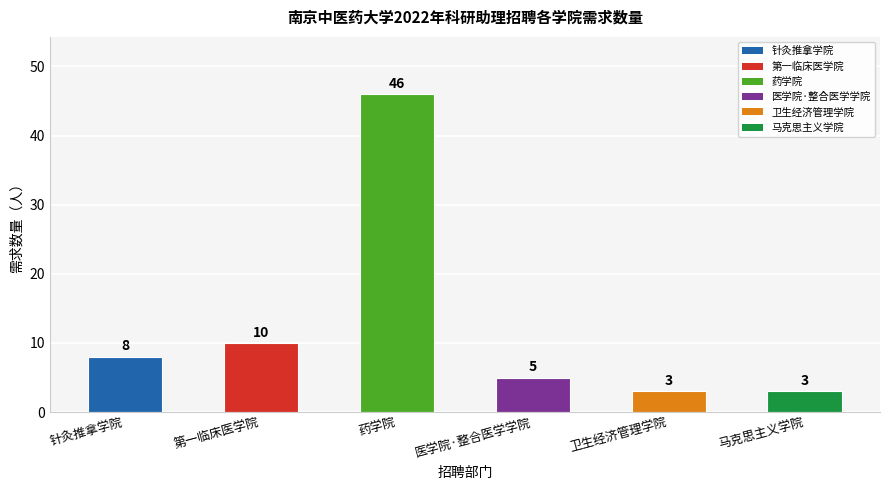

What is the sum of all values?

75